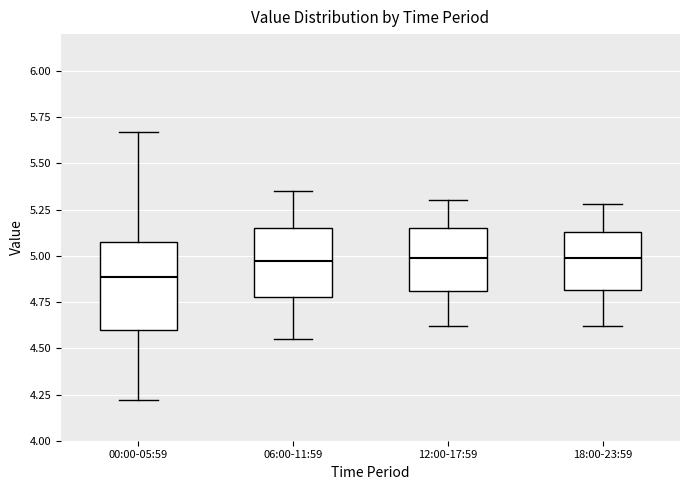

Reading left to right, transcribe this box plot: for each box, give where its median line is, the range the box spans, and where its two whiskers end, as read against the y-axis. The values are not printed on the chart, so give them approximately, as read against the axis.

00:00-05:59: median 4.90, box 4.60 to 5.10, whiskers 4.20 to 5.65
06:00-11:59: median 5.00, box 4.80 to 5.15, whiskers 4.55 to 5.35
12:00-17:59: median 5.00, box 4.80 to 5.15, whiskers 4.60 to 5.30
18:00-23:59: median 5.00, box 4.80 to 5.15, whiskers 4.60 to 5.30